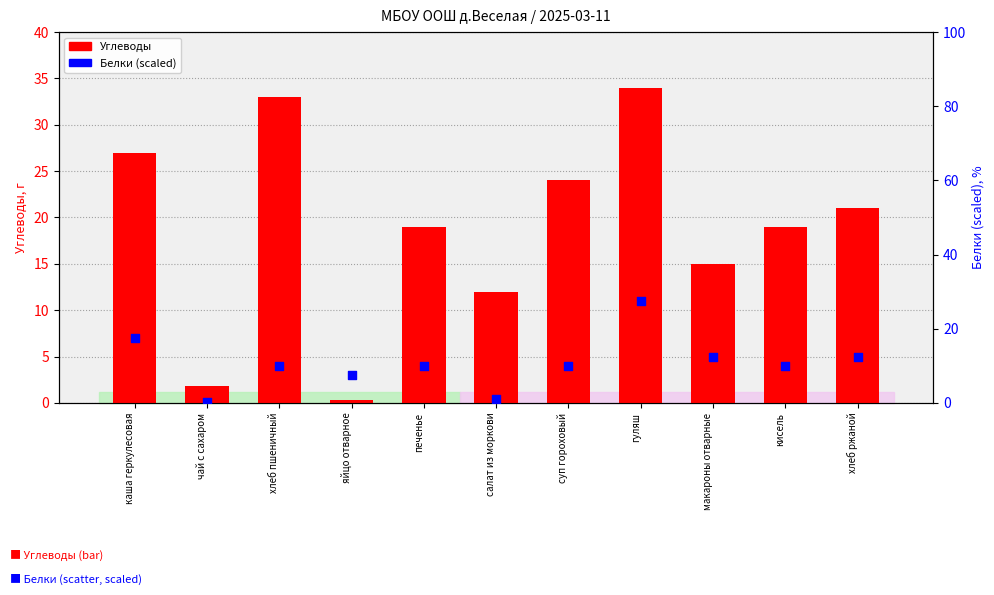

At how many categories does at least one series exceed 12?

8